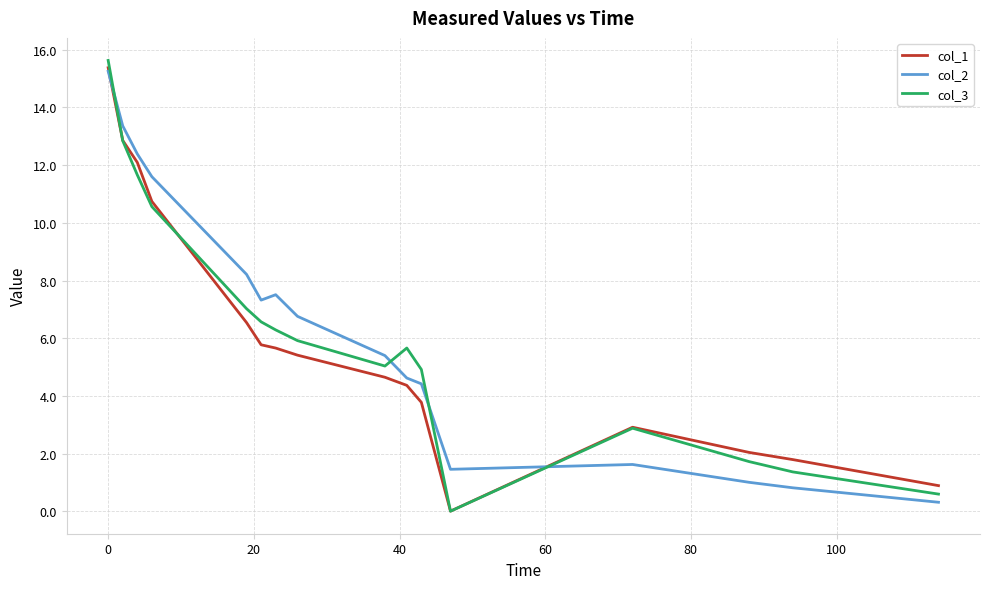

Rank the series by their average value, from lowest to highest.

col_1, col_3, col_2